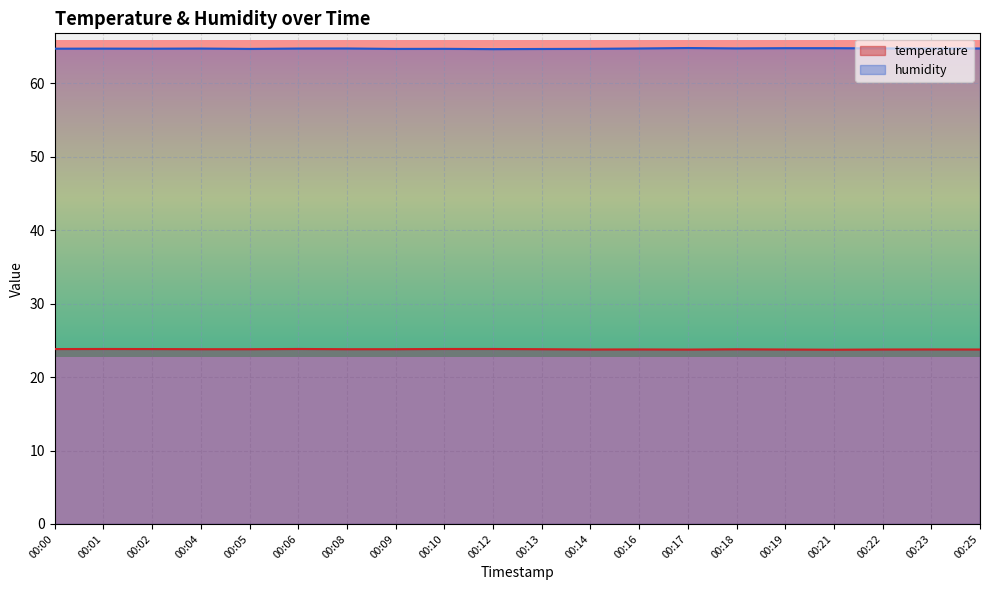

Reading left to right, extract all data points from this chart.

temperature: 23.8	23.8	23.8	23.8	23.8	23.8	23.8	23.8	23.8	23.8	23.8	23.8	23.8	23.8	23.8	23.8	23.7	23.8	23.8	23.8
humidity: 64.7	64.7	64.7	64.8	64.7	64.8	64.8	64.7	64.7	64.7	64.7	64.7	64.8	64.8	64.8	64.8	64.8	64.8	64.8	64.8